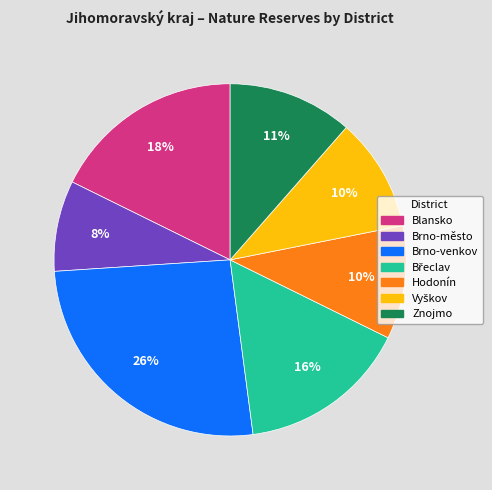

Which slice is the largest?

Brno-venkov